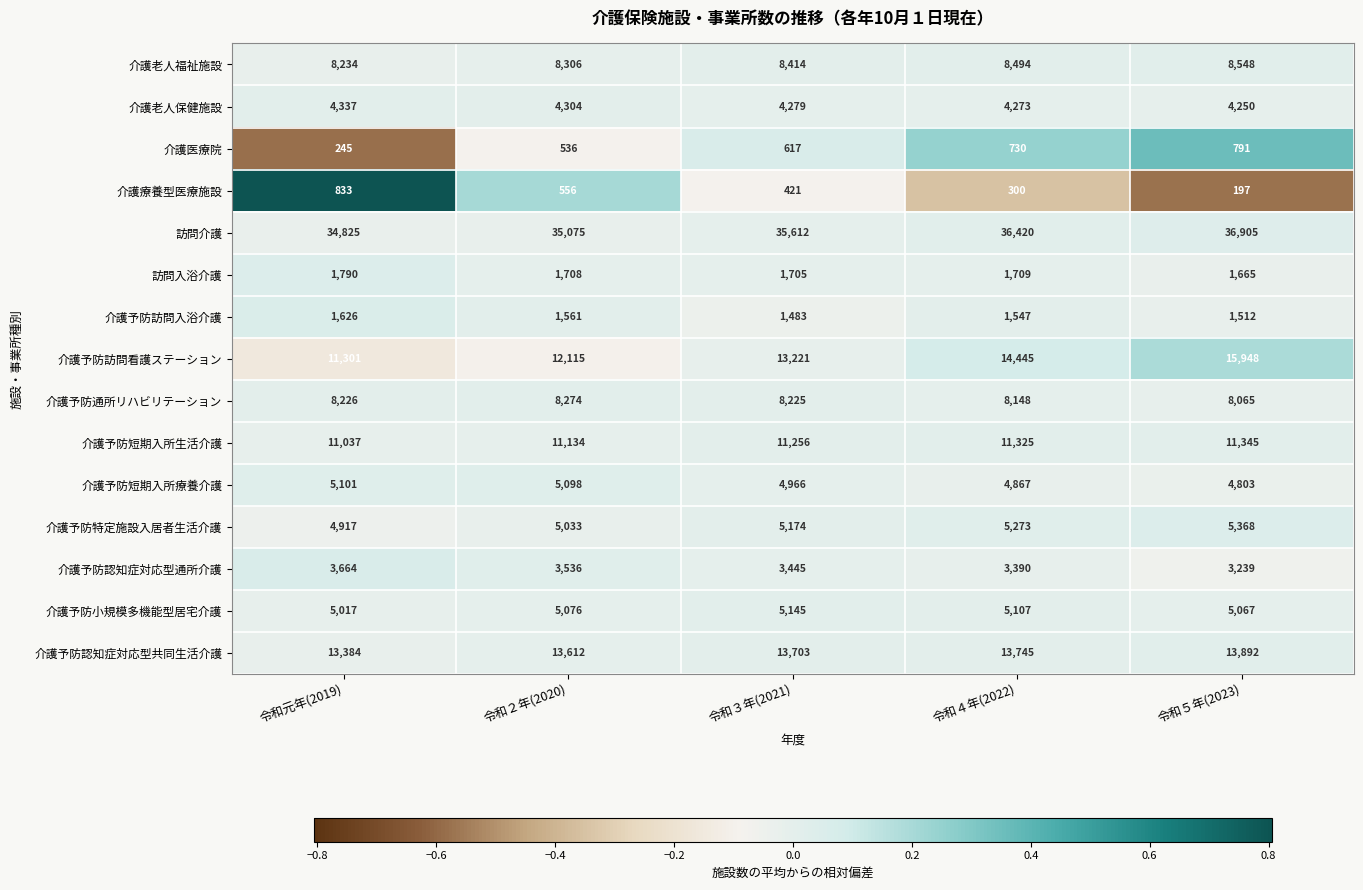

The value of 介護予防認知症対応型通所介護 at 令和元年(2019) is 3664. True or false?

True